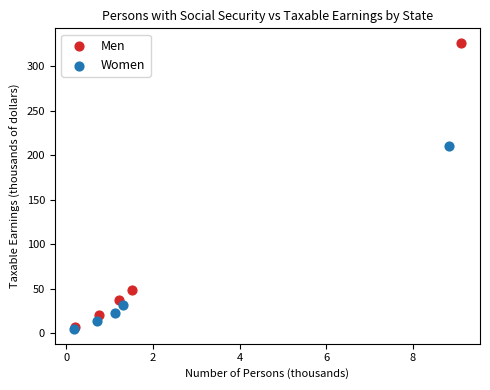

Which series has the largest Y range (max minus min)?

Men